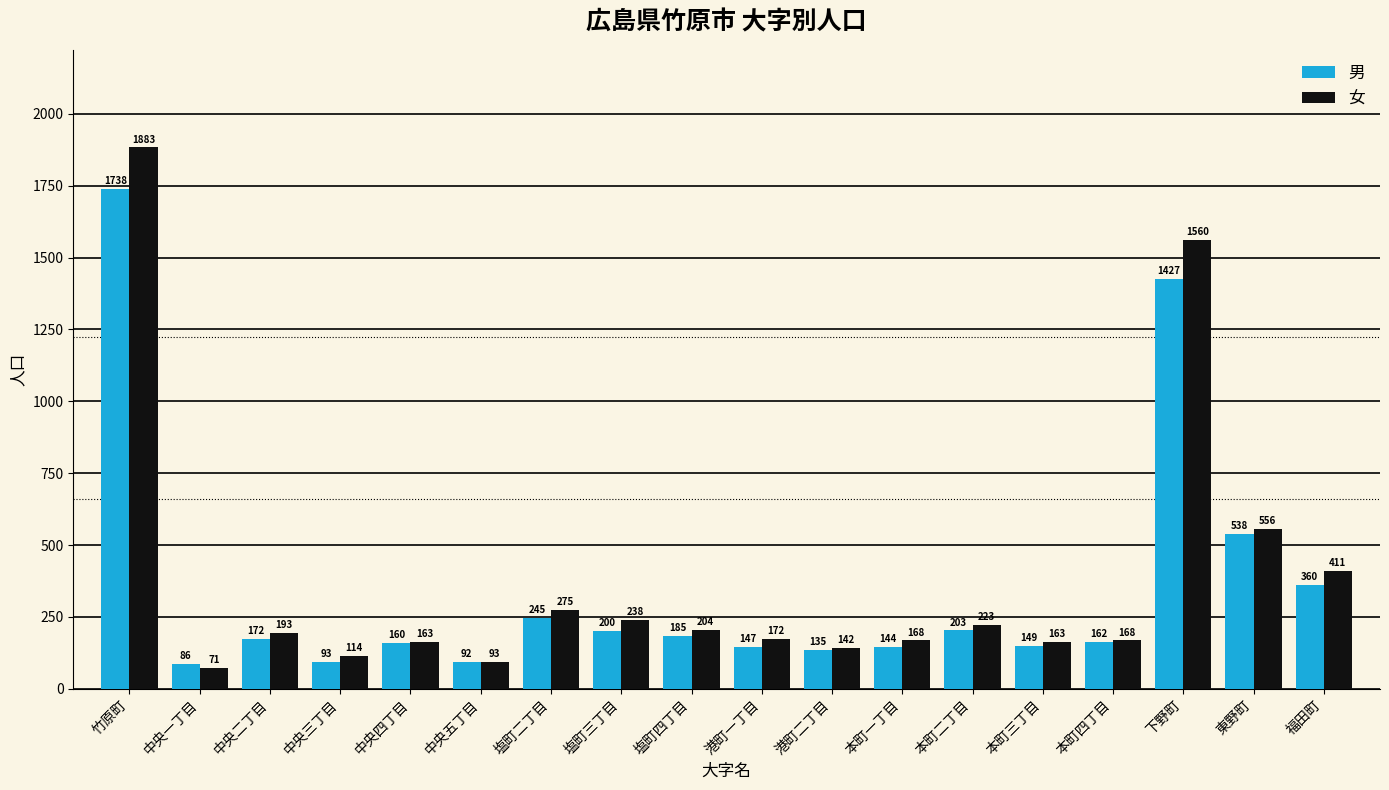

What is the sum of the 男 values at 中央五丁目 and 塩町二丁目?

337